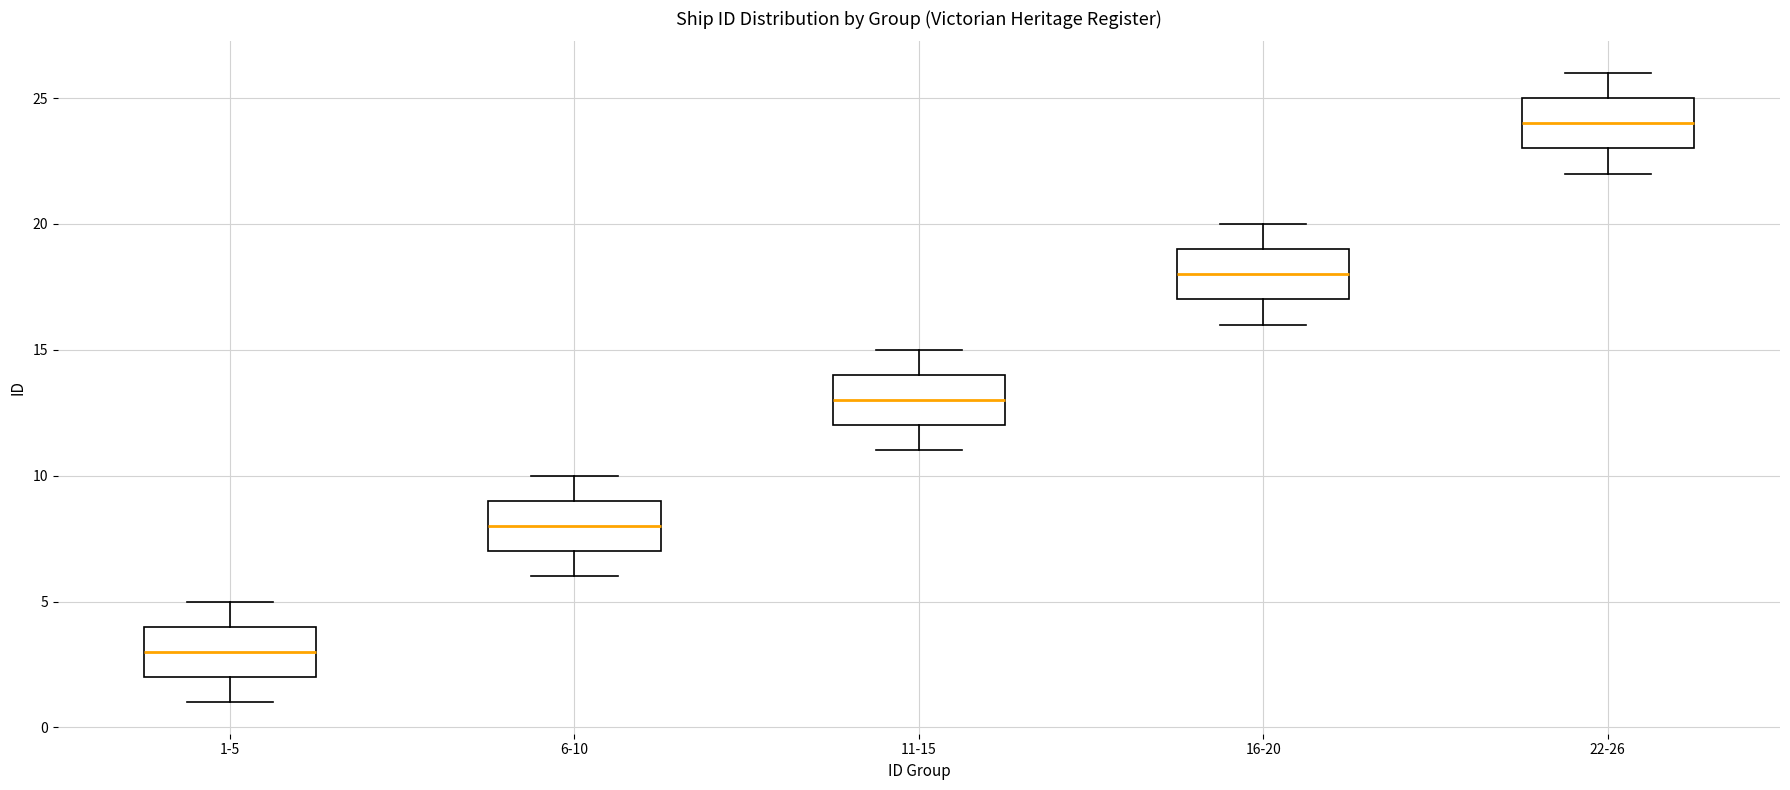

Reading left to right, read every box against the y-axis: the position of its median line, the range the box covers, and the ends of its whiskers. The values are not printed on the chart, so give them approximately, as read against the axis.

1-5: median 3, box 2 to 4, whiskers 1 to 5
6-10: median 8, box 7 to 9, whiskers 6 to 10
11-15: median 13, box 12 to 14, whiskers 11 to 15
16-20: median 18, box 17 to 19, whiskers 16 to 20
22-26: median 24, box 23 to 25, whiskers 22 to 26